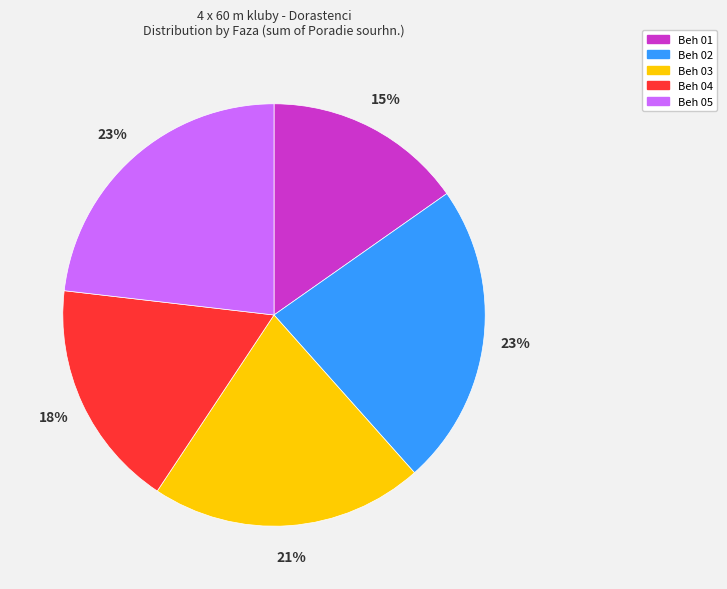

Does any single category account for the majority?

No